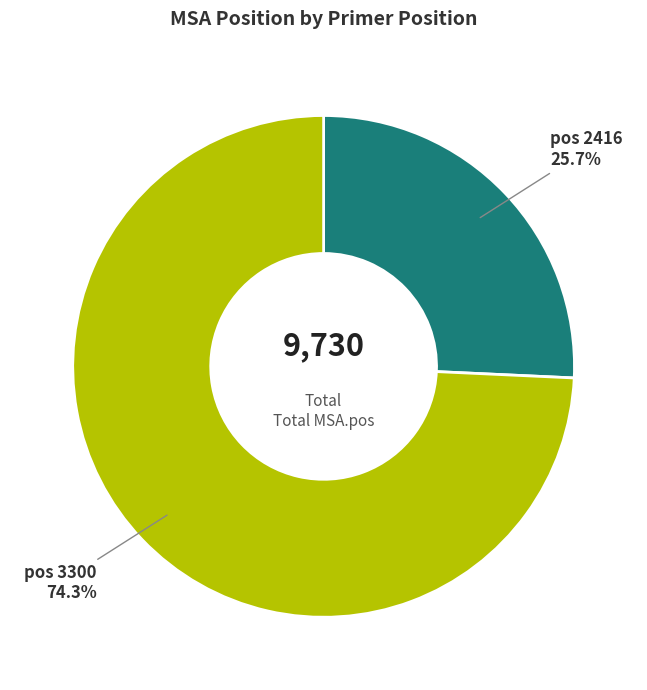

How much of the chart is everything except pos 2416?

74.3%